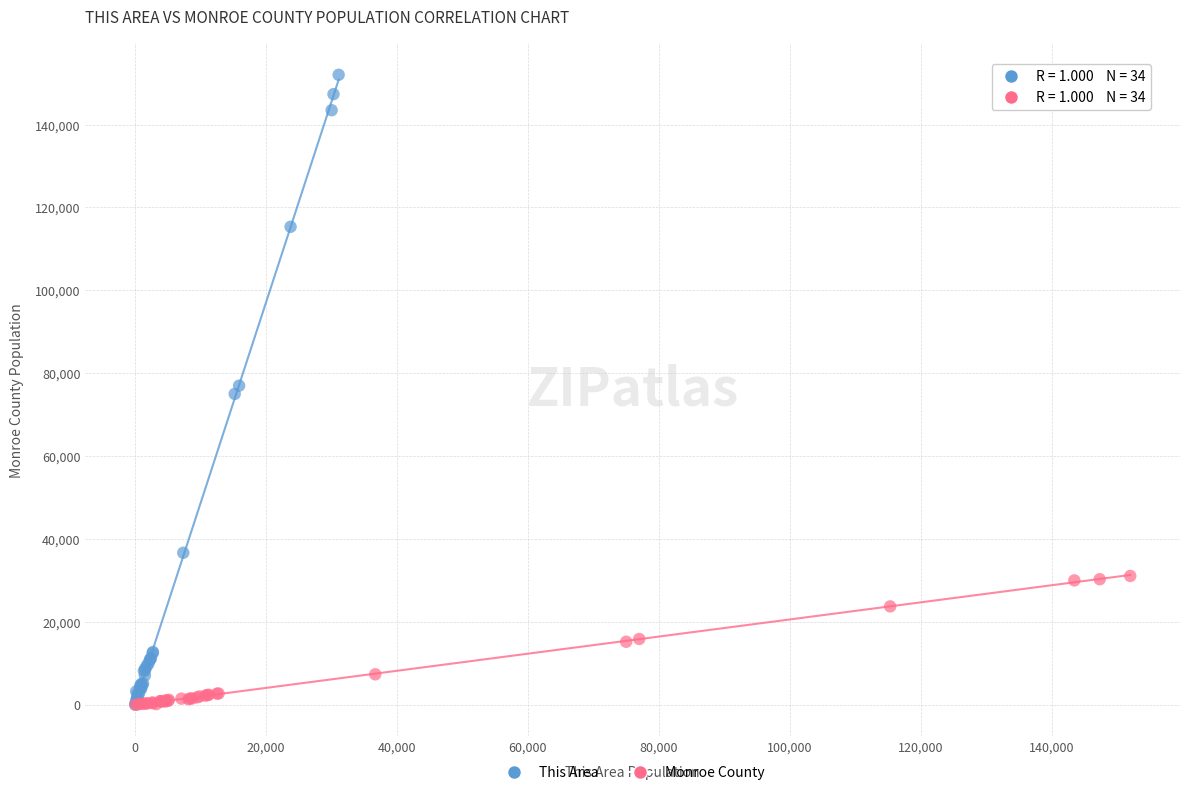

Which series contains the highest Y value?

This Area